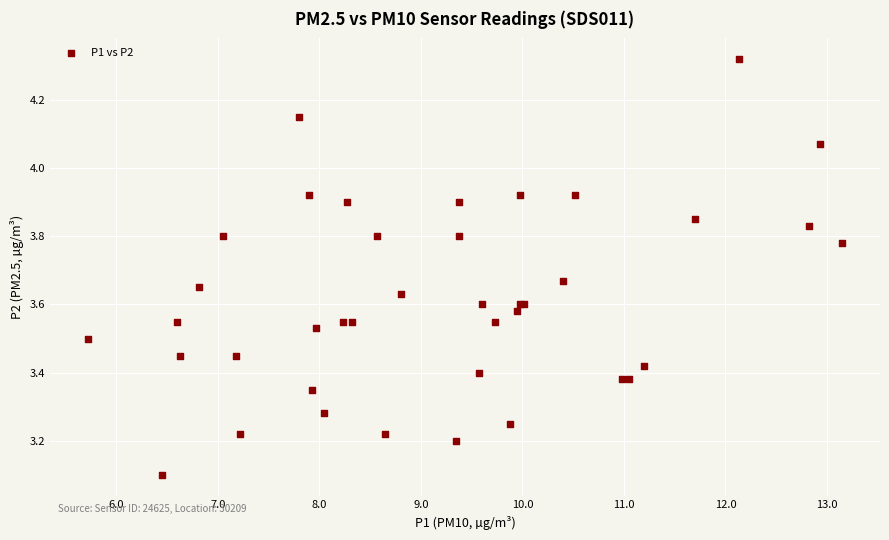

What Y value in the scatter plot is closest to 3?

3.1